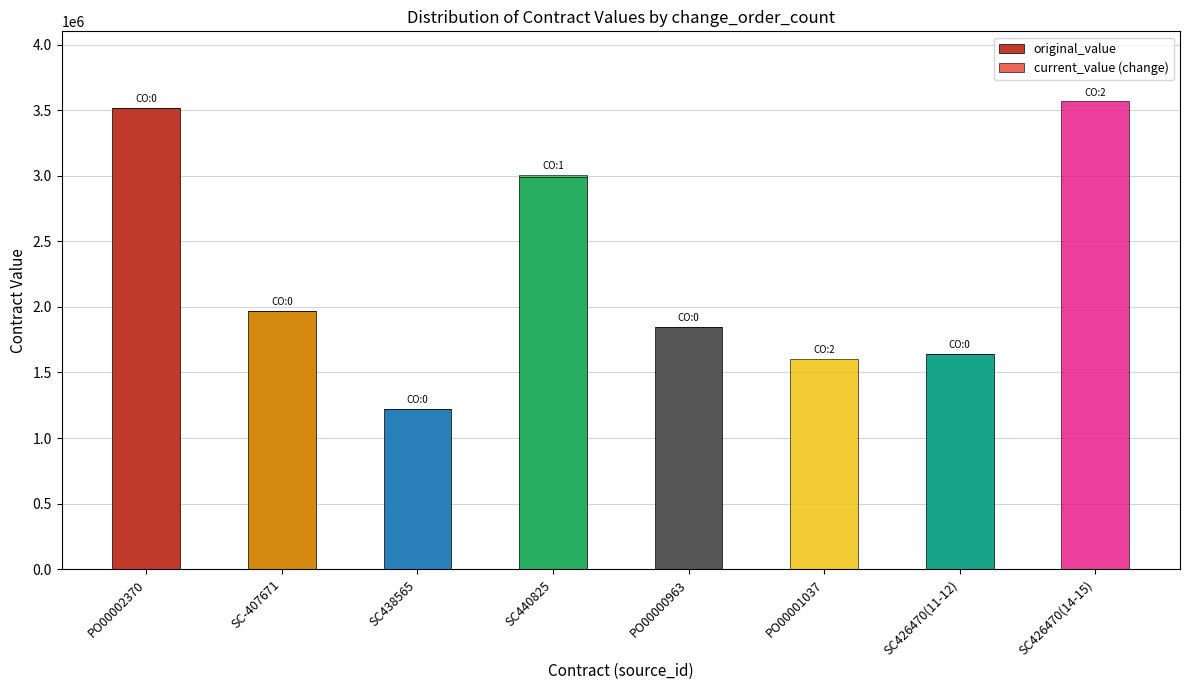

Reading right to left, list the values for the original_value series.

SC426470(14-15)=0.0	SC426470(11-12)=1643405.0	PO00001037=0.0	PO00000963=1844276.0	SC440825=2992082.0	SC438565=1219050.0	SC-407671=1970000.0	PO00002370=3514702.6